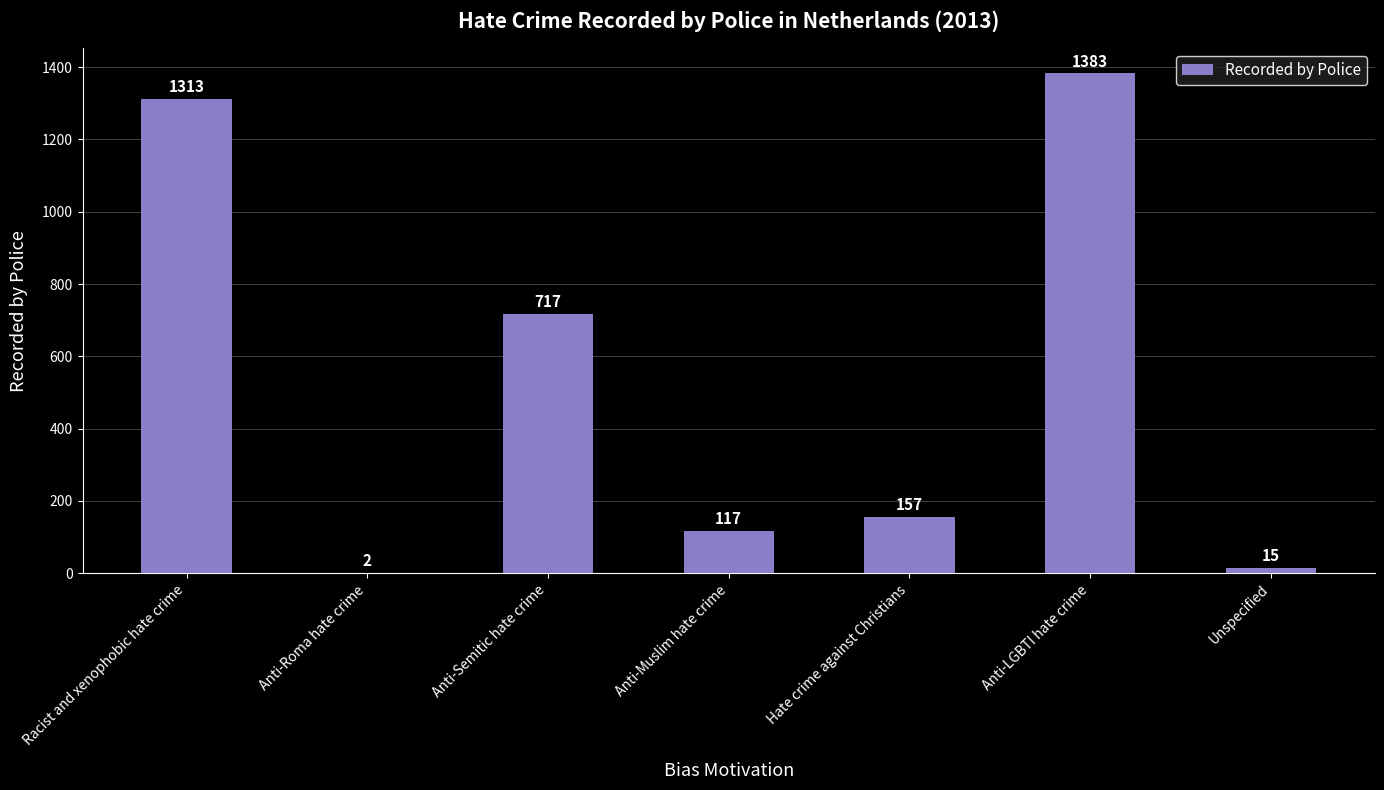

What value does the data have at Anti-LGBTI hate crime, to the nearest 100?

1400